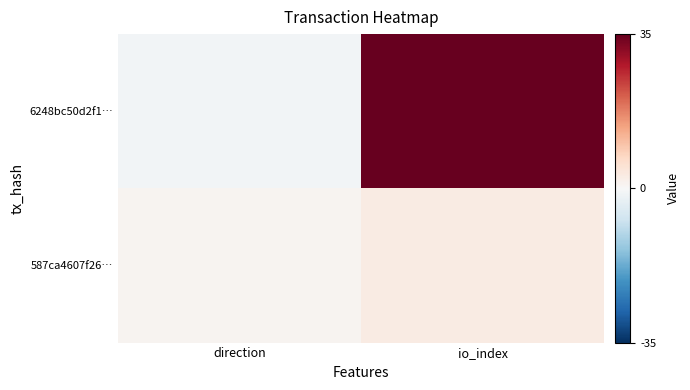

At how many categories does at least one series exceed 28?

1